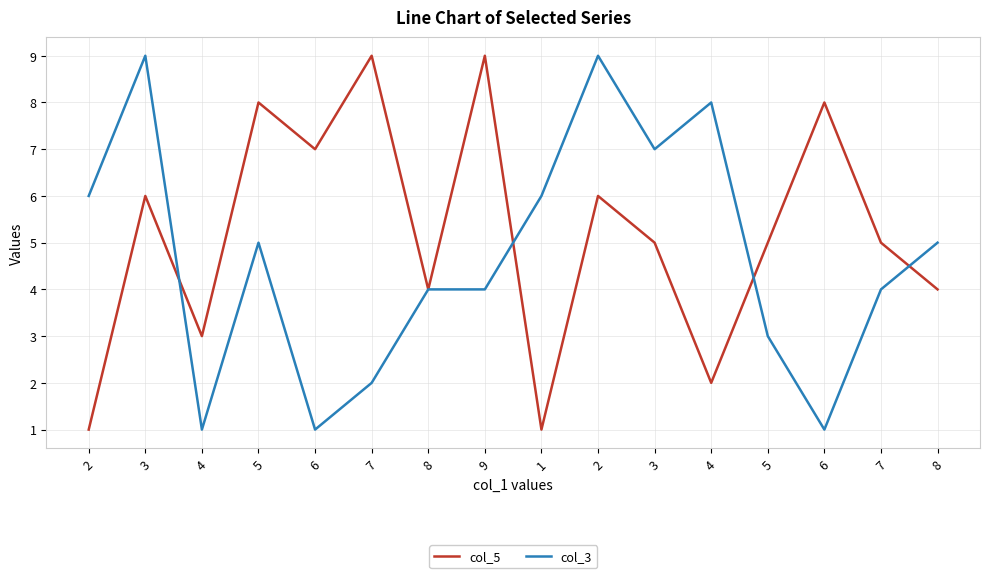

What are all the series names shown in the legend?

col_5, col_3